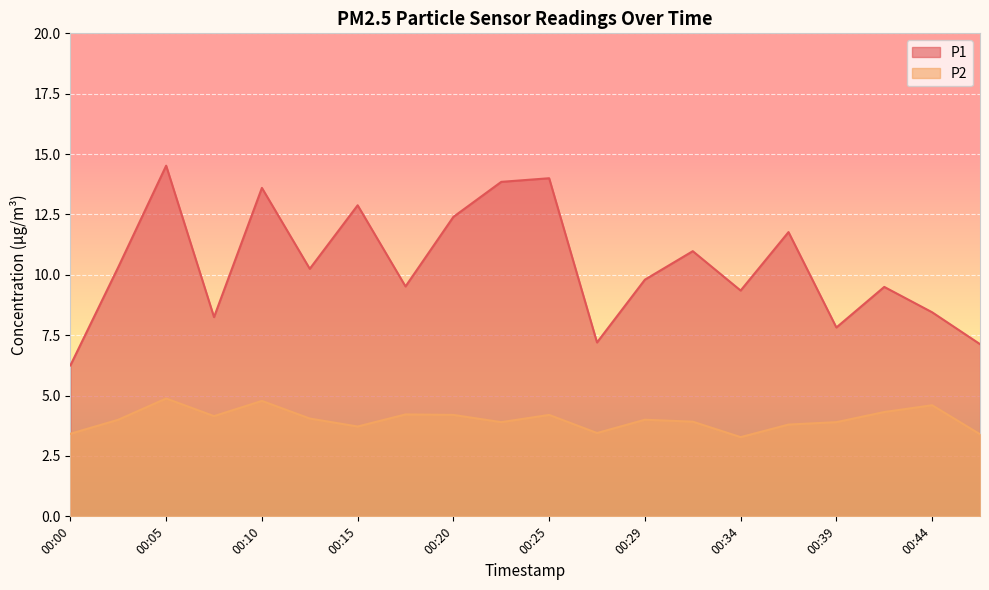

How many distinct data groups are displayed?

2